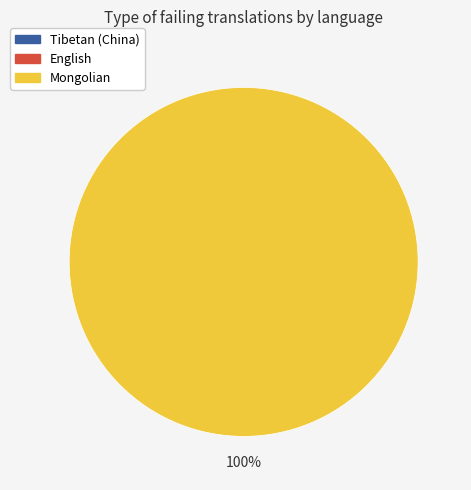

Count the number of slices in the pie.

1